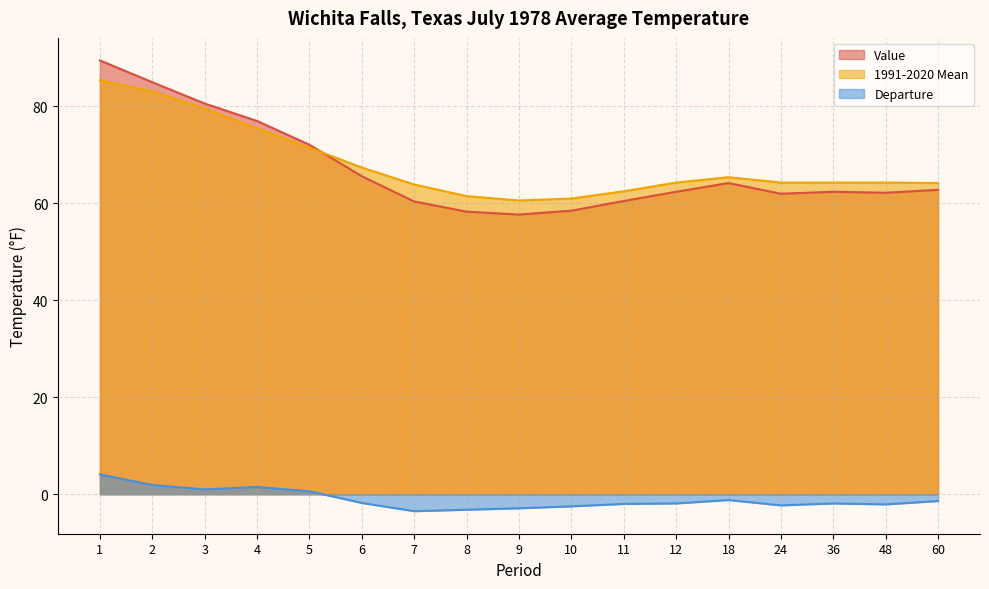

Count the number of data series in this chart.

3